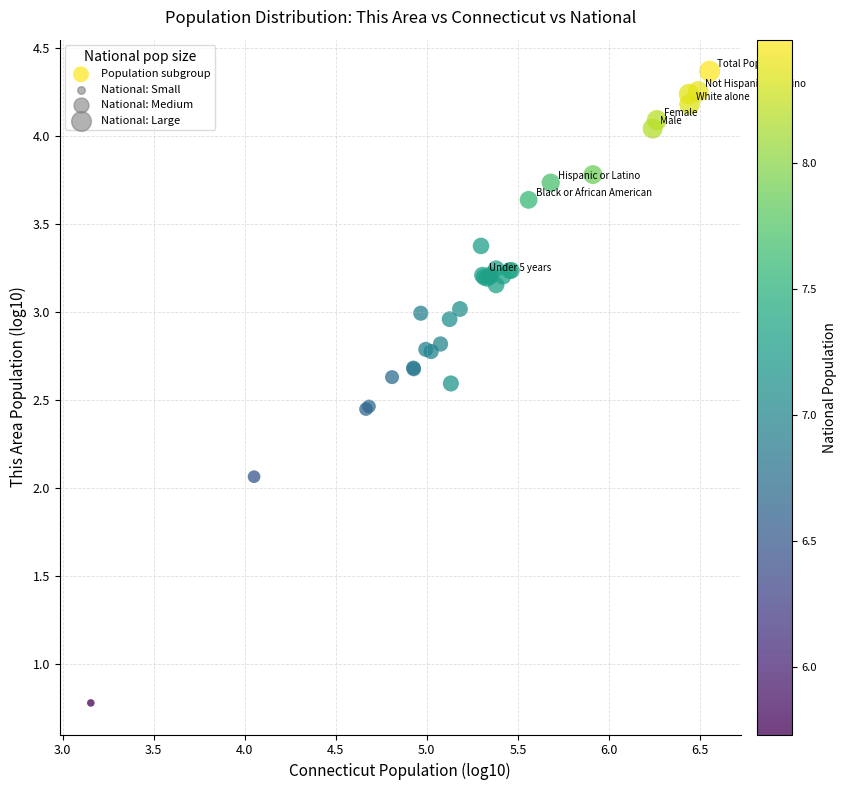

What Y value in the scatter plot is closest to 2?

2.1